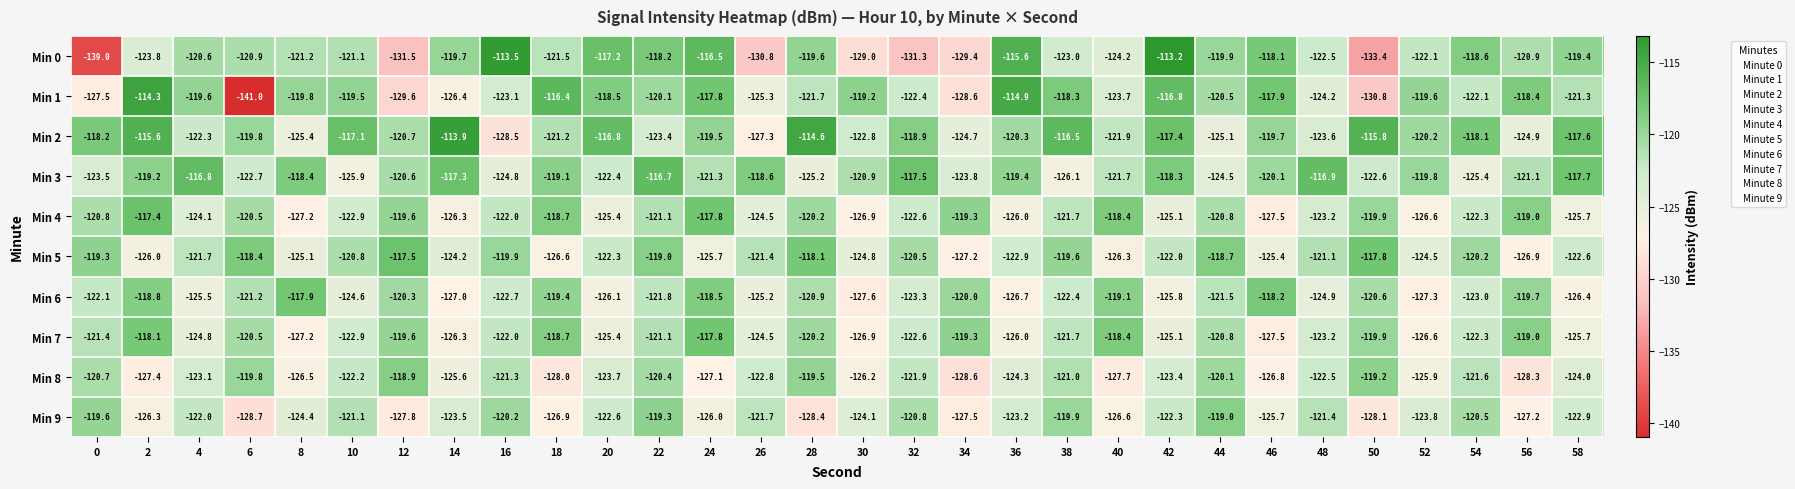

Rank the categories by Min 9 value from lowest to highest.

6, 28, 50, 12, 34, 56, 18, 40, 2, 24, 46, 8, 30, 52, 14, 36, 58, 20, 42, 4, 26, 48, 10, 32, 54, 16, 38, 0, 22, 44